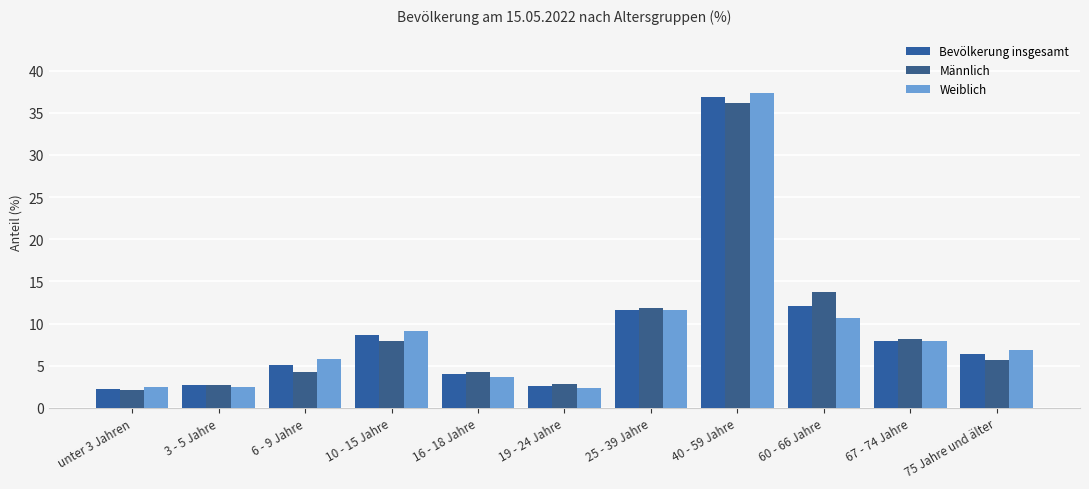

Which series has the widest spread of values?

Weiblich